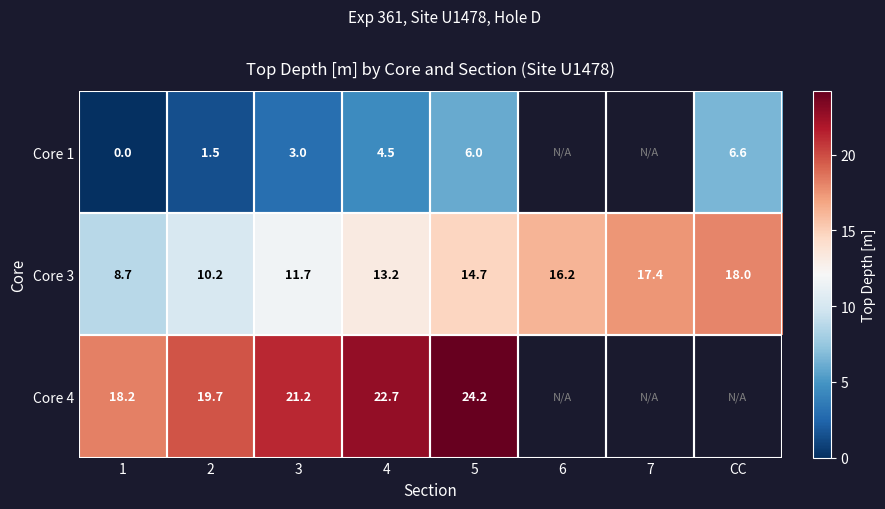

How many distinct data groups are displayed?

3